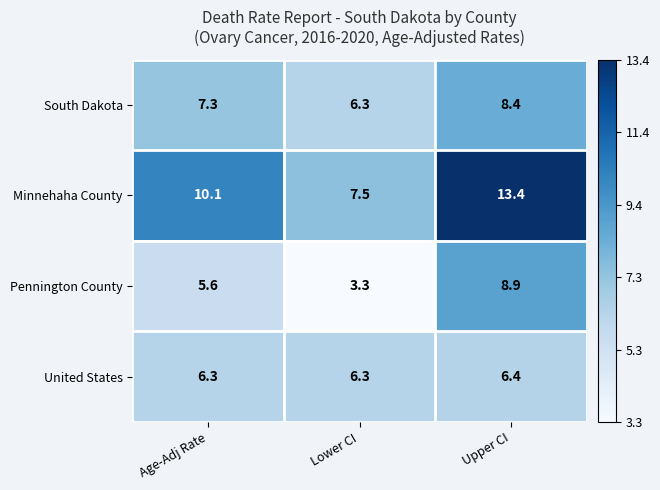

How many data points in South Dakota are above 7?

2